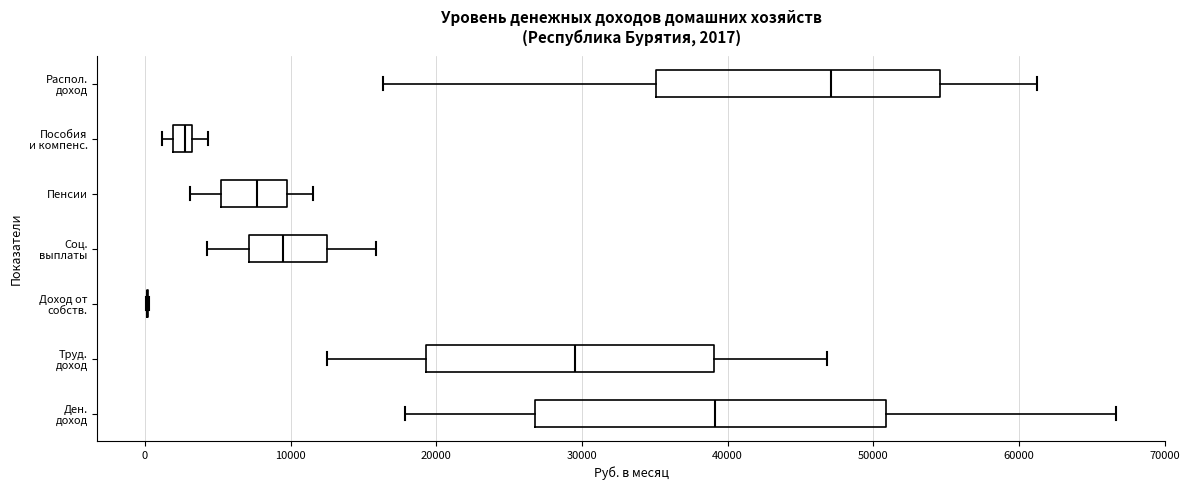

Comparing the boxes themselves (not the whiskers), which one is the widest?

Ден. доход